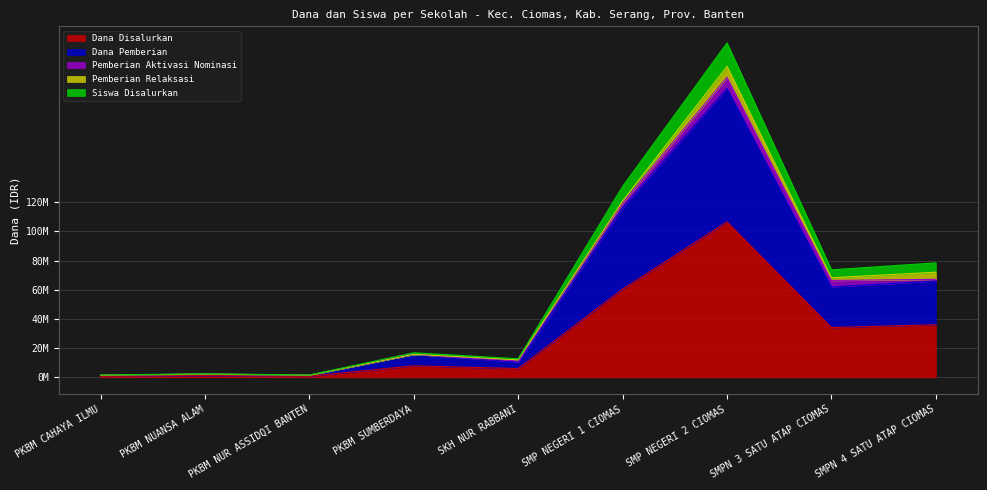

Does the chart have visible grid lines?

Yes